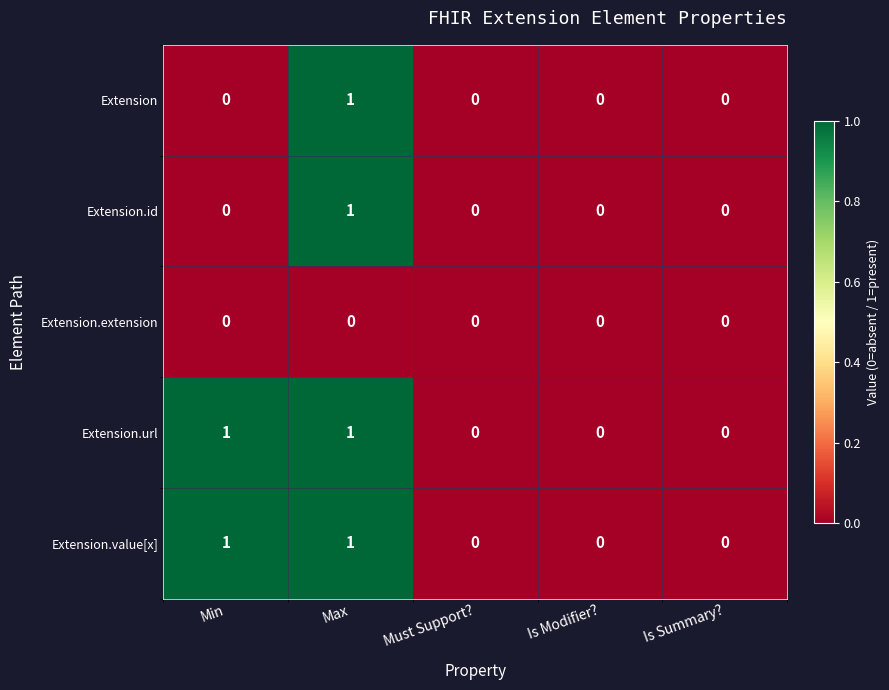

Is it true that Extension.value[x] equals 0 at Min?

False